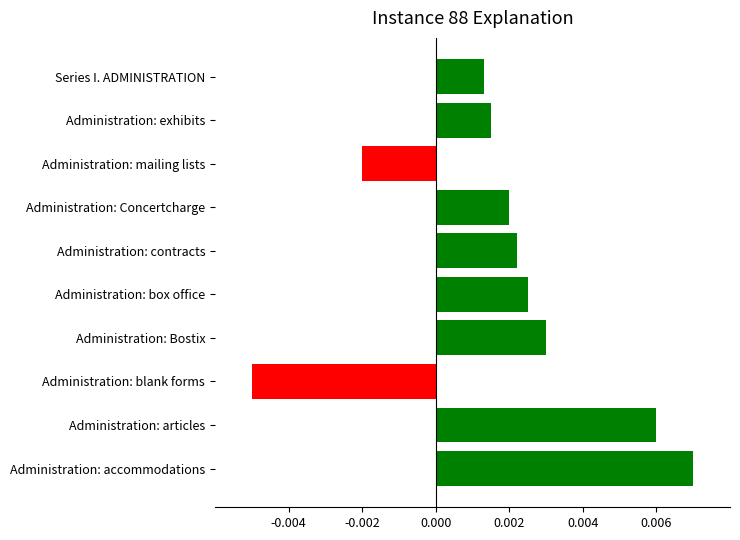

How many values are below 0?

2